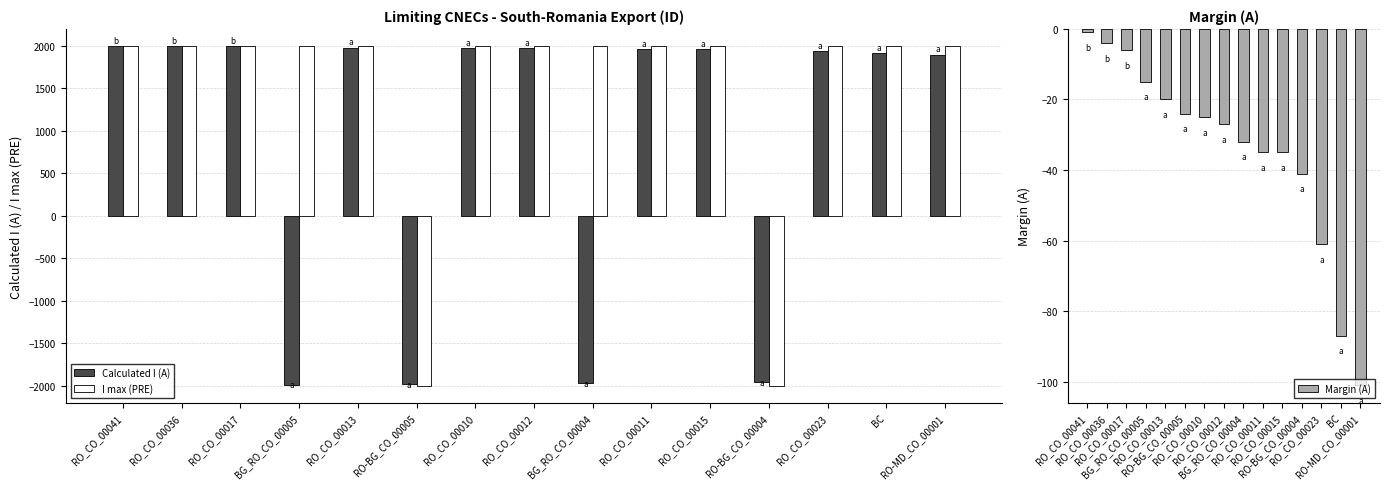

What is the minimum value for Margin (A)?

-101